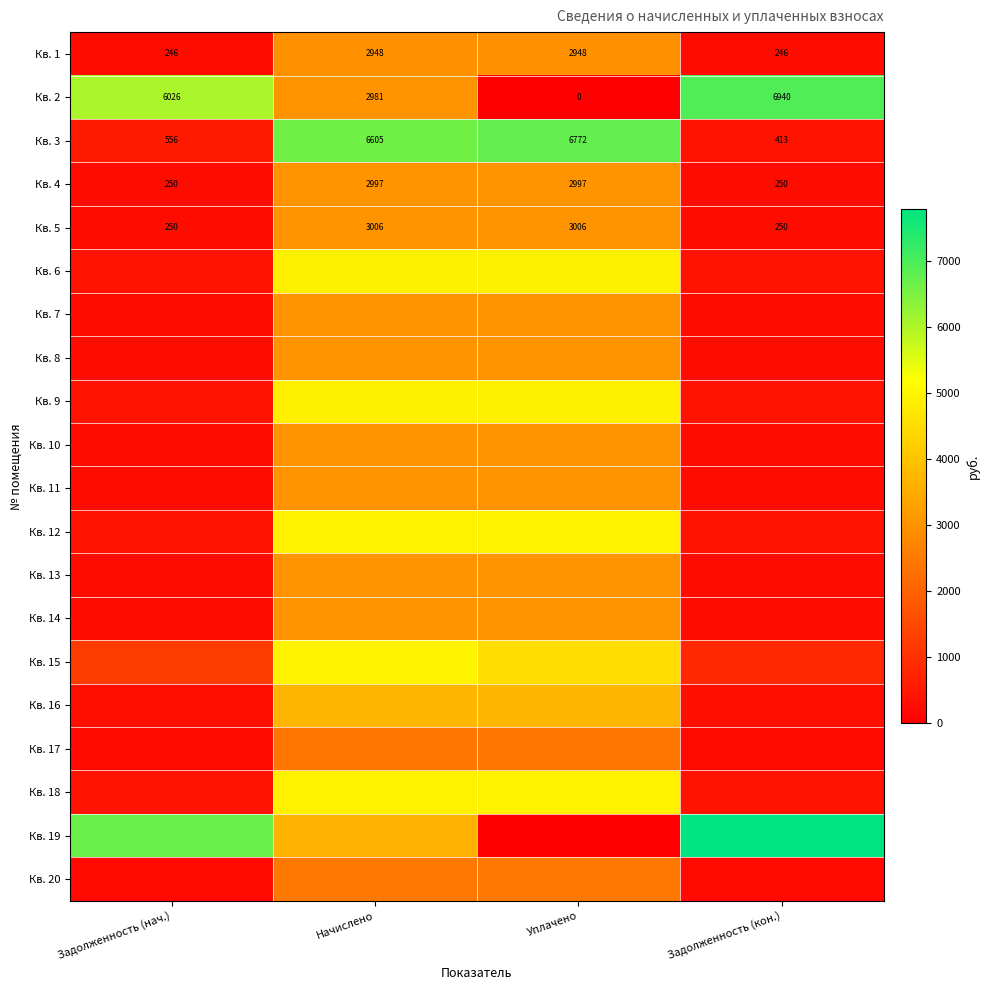

Which category has the lowest value across all series?

Уплачено